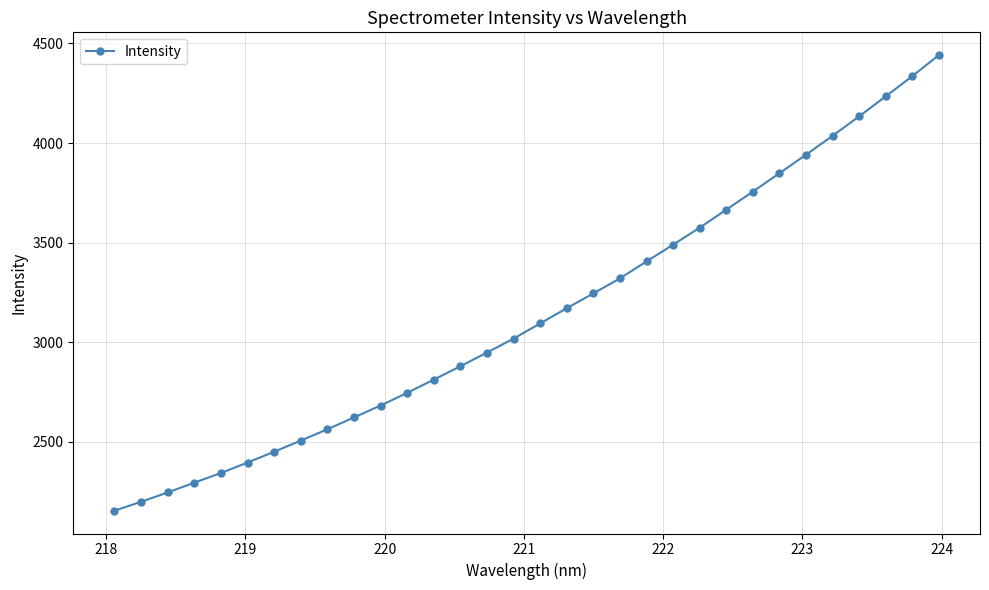

What is the greatest value displayed?

4441.4